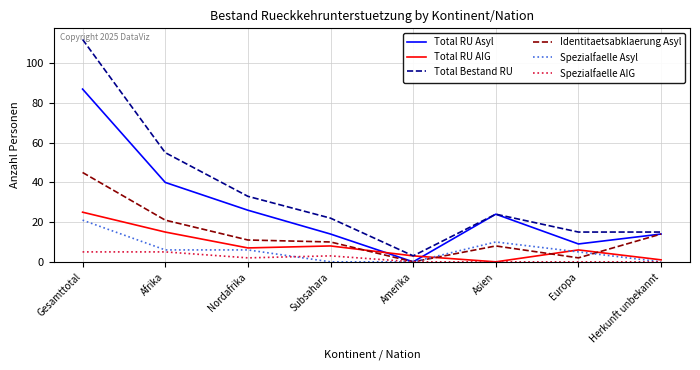

Which series has the largest range (max minus min)?

Total Bestand RU